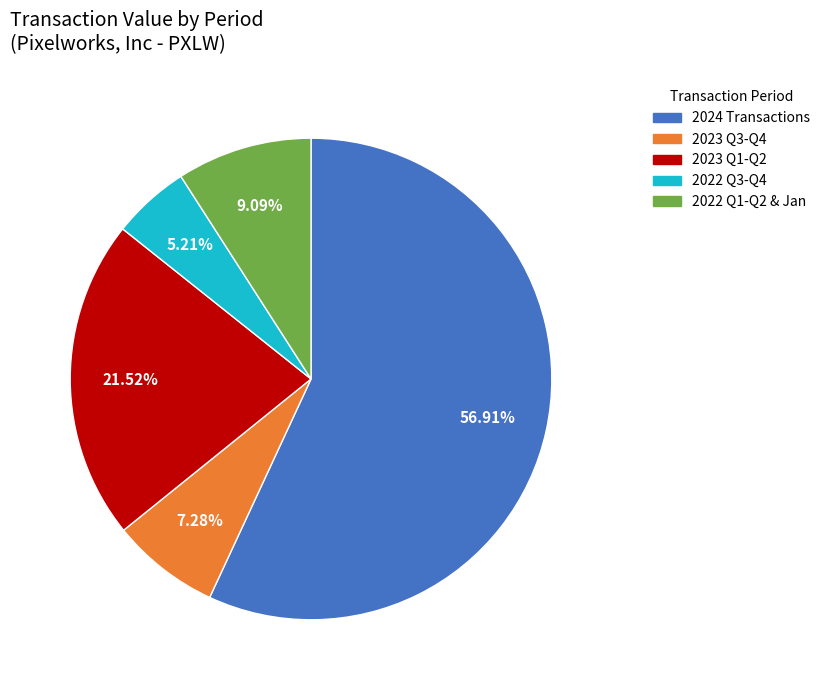

Rank the categories by value from lowest to highest.

2022 Q3-Q4, 2023 Q3-Q4, 2022 Q1-Q2 & Jan, 2023 Q1-Q2, 2024 Transactions